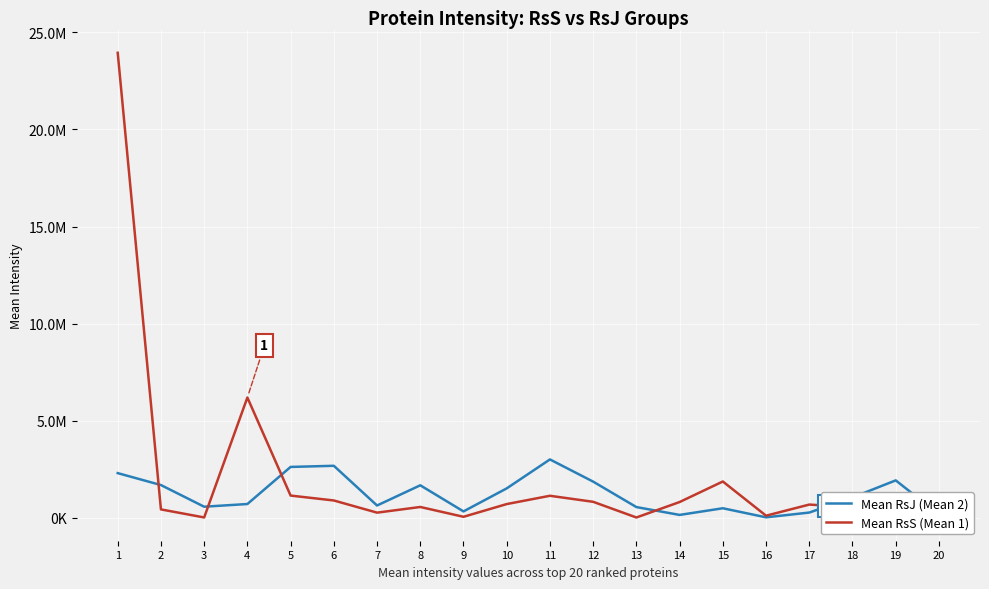

Does the chart display data point markers on the line(s)?

No